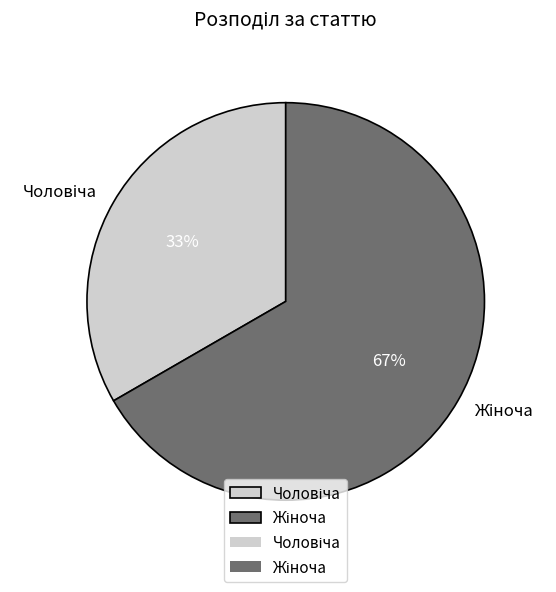

Does any single category account for the majority?

Yes